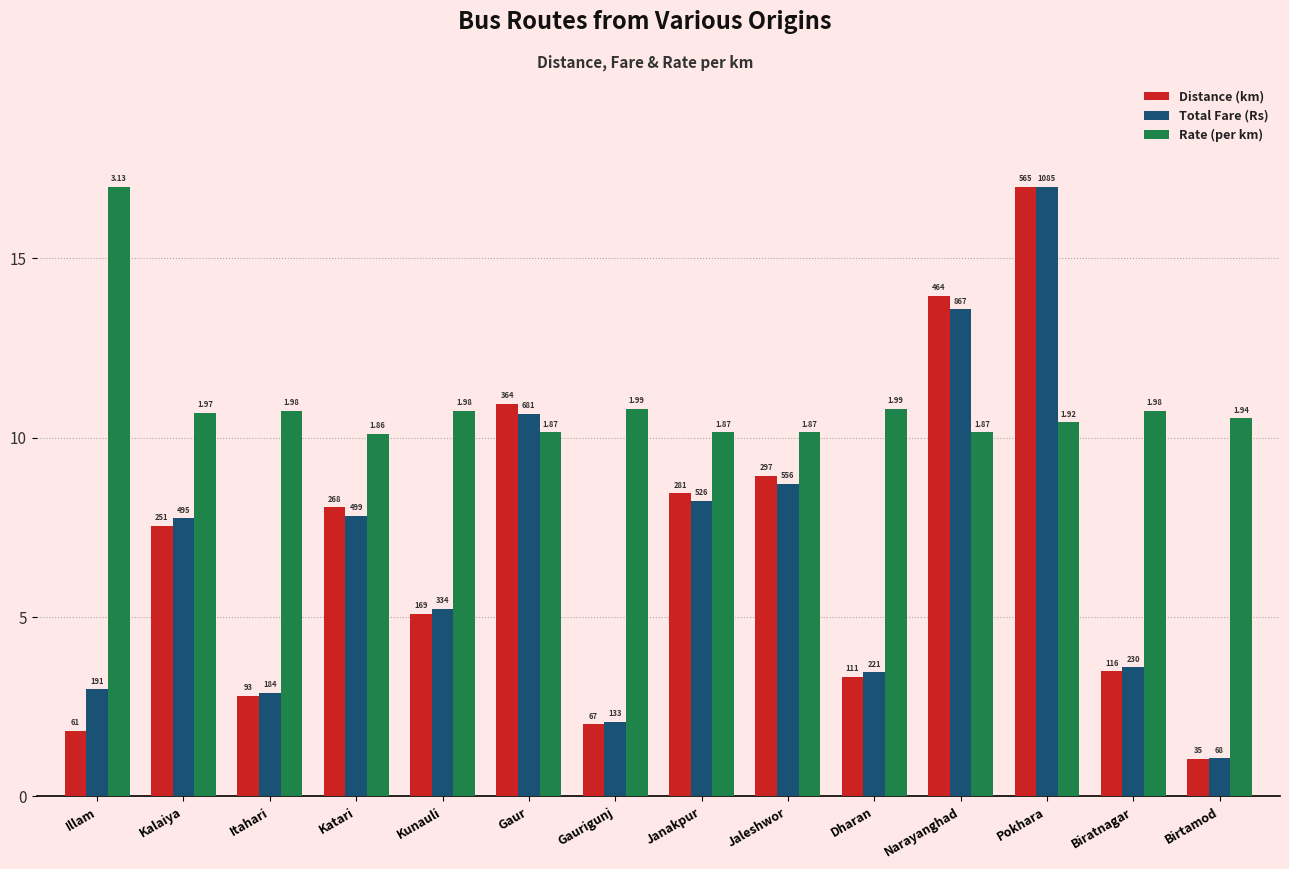

What is the difference between the Distance (km) values at Biratnagar and Itahari?

0.7